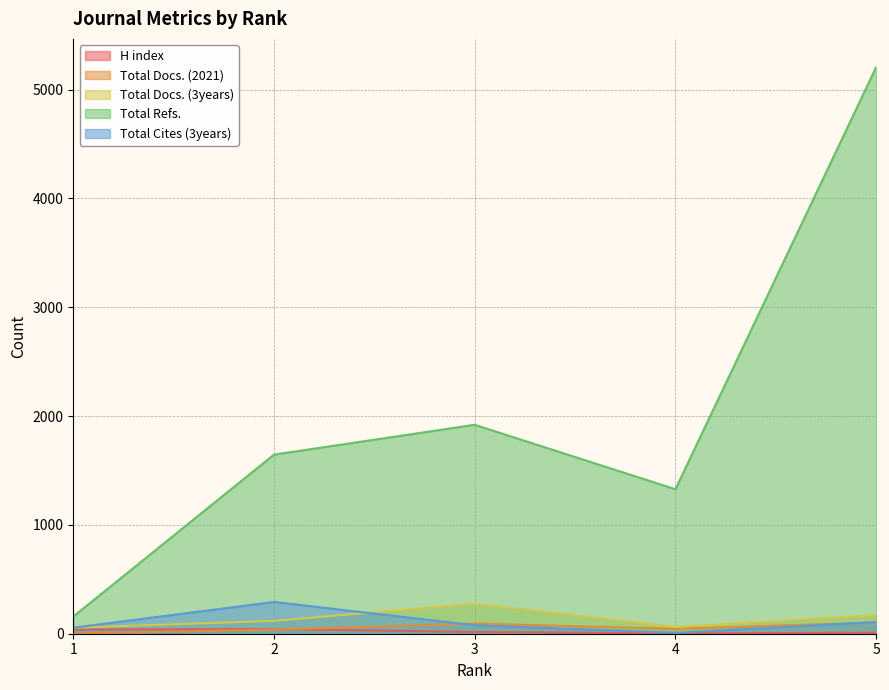

At which label does Total Refs. first exceed 1646?

3